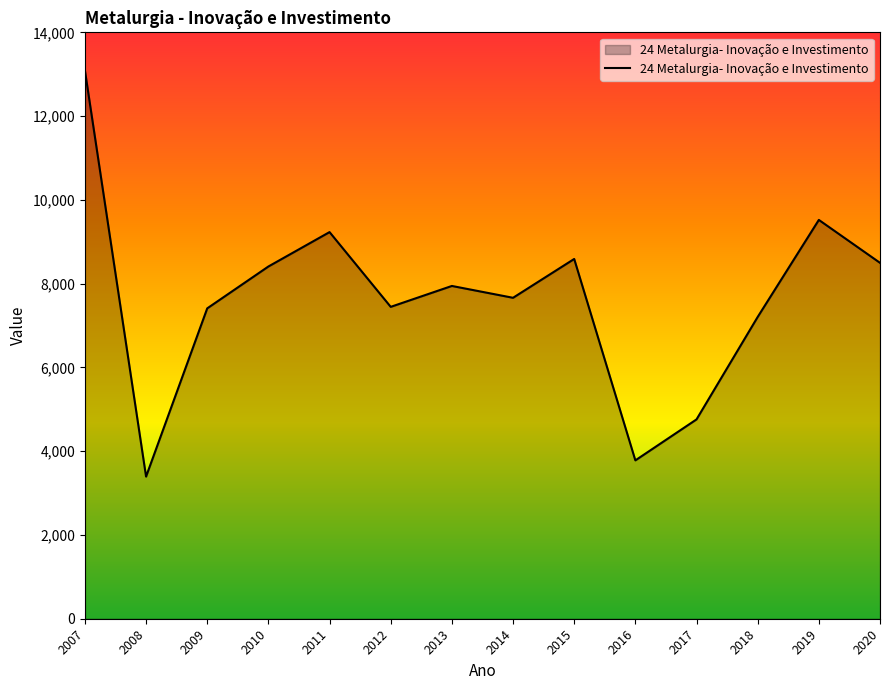

Between 2017 and 2013, which is larger?

2013